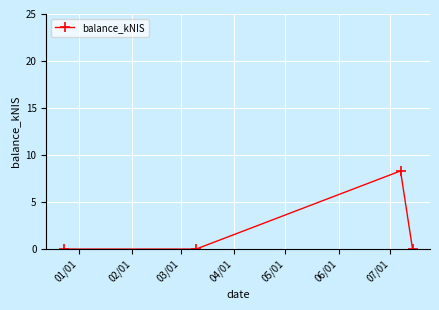

How many points are higher than both their immediate neighbors (excluding endpoints)?

1